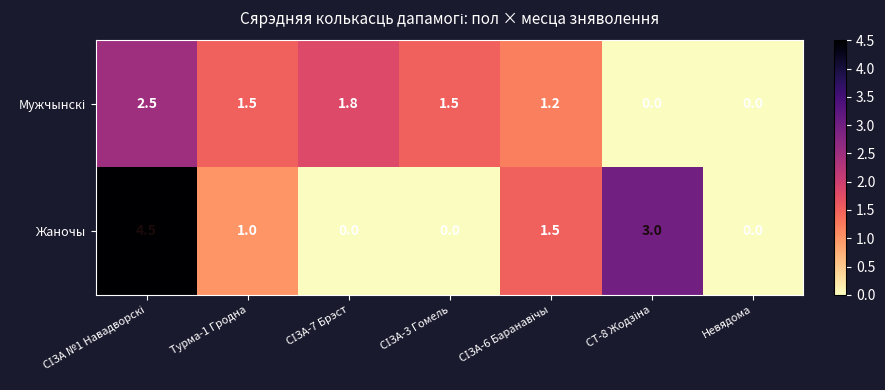

Count the Жаночы values in the range 0 to 3.

6